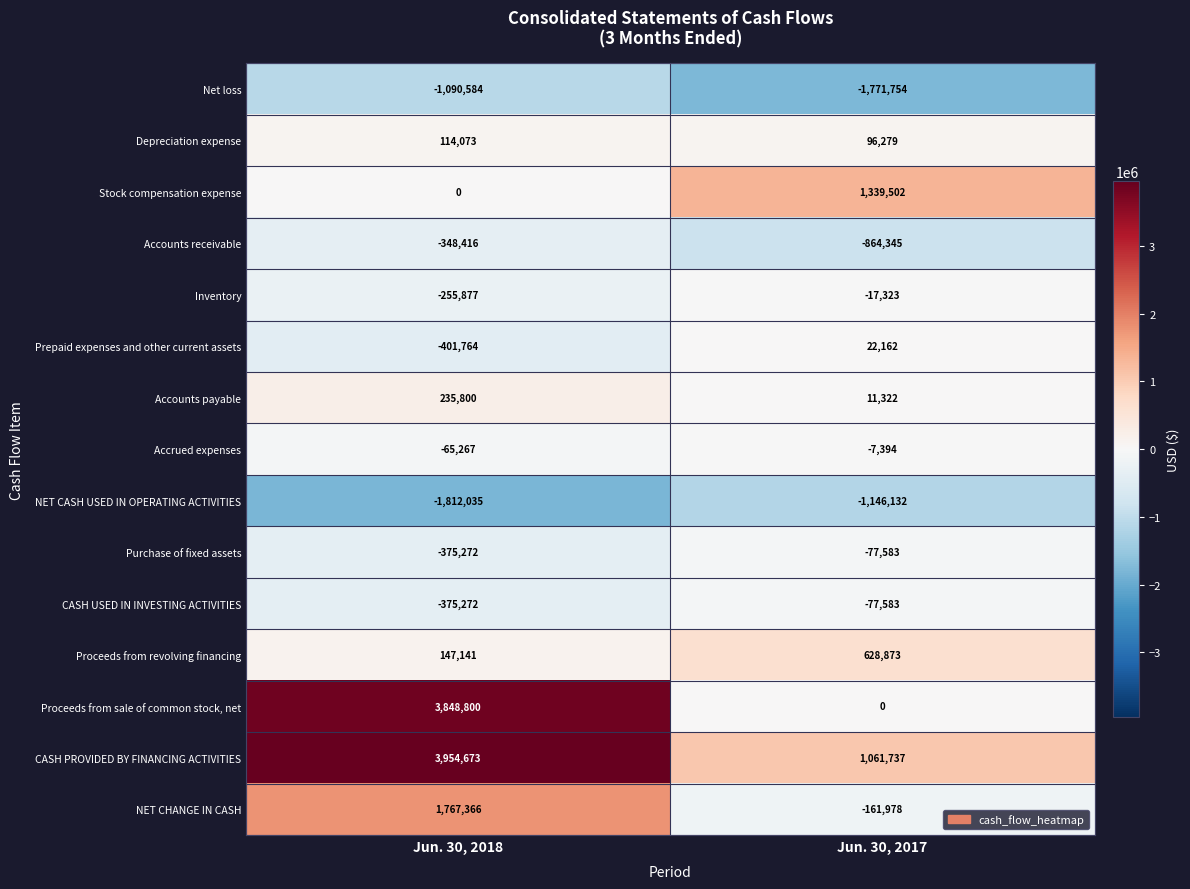

Where is Inventory nearest to the value -136600?

Jun. 30, 2018